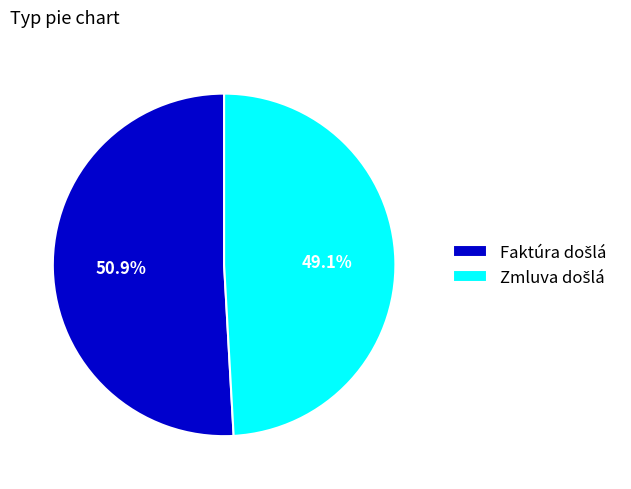

Is there any slice that represents more than half of the pie?

Yes